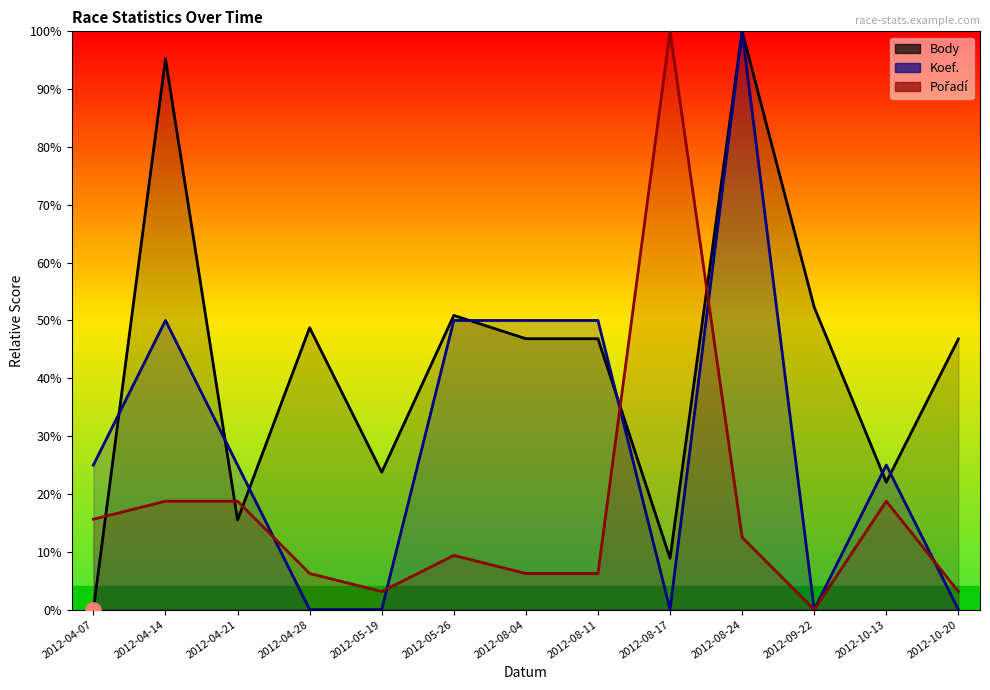

What are all the series names shown in the legend?

Body, Koef., Pořadí